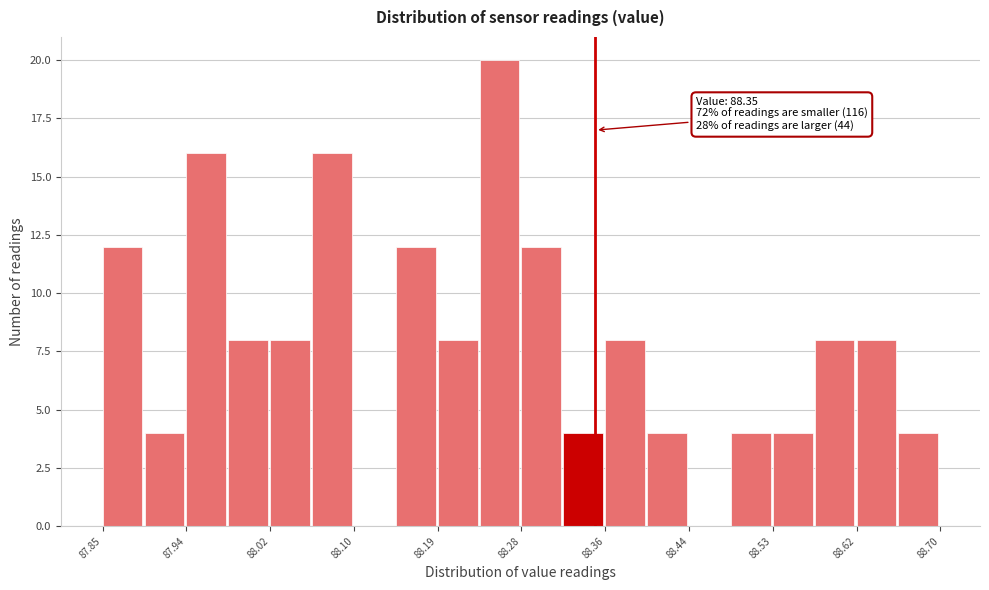

Over which range of the x-axis is the bar tallest?

88.23 to 88.28